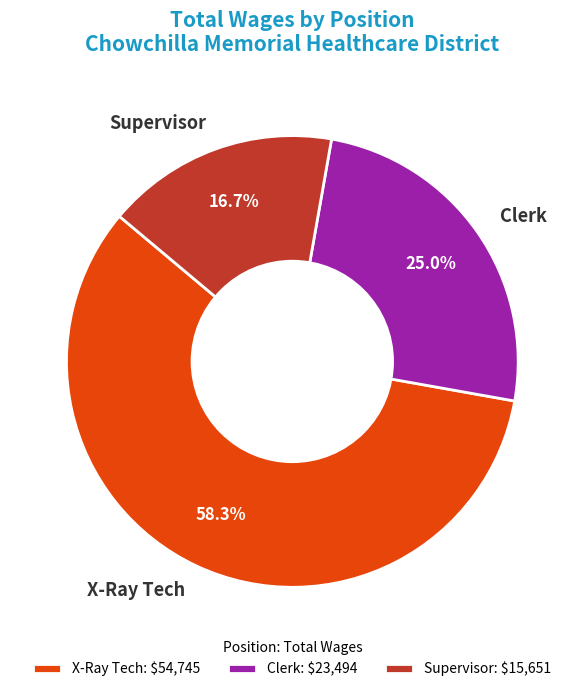

Combined, what portion of the pie is Supervisor and Clerk?

41.7%